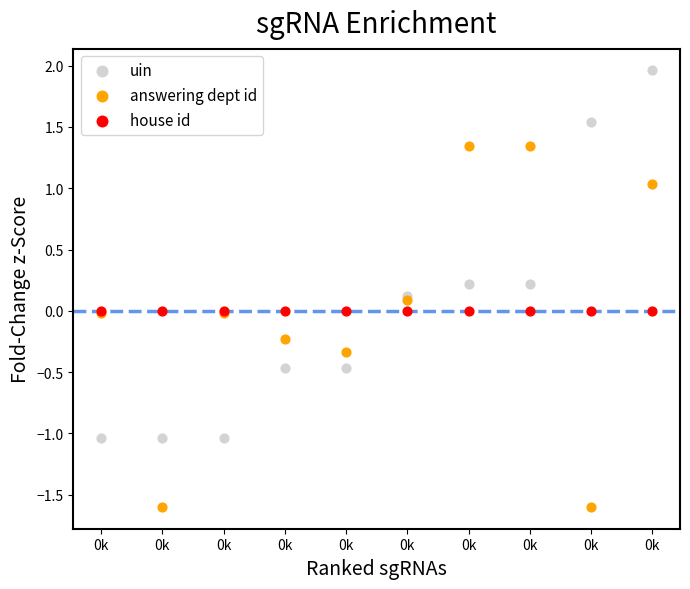

What are all the series names shown in the legend?

uin, answering dept id, house id